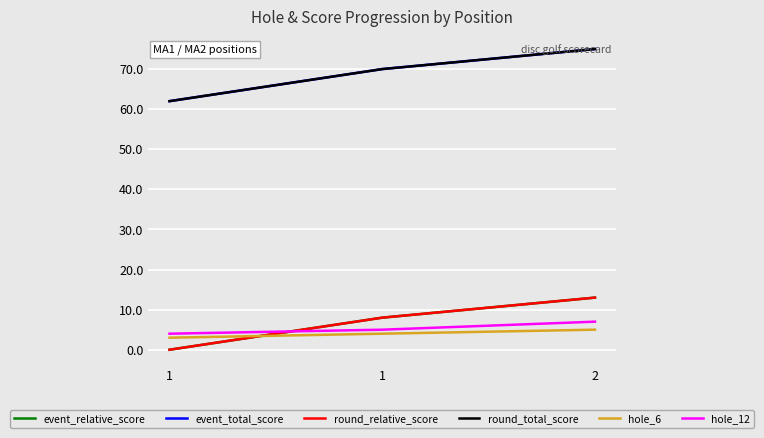

Which series has the largest total across all categories?

event_total_score